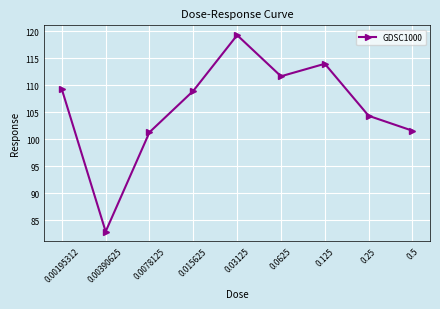

What is the difference between the maximum and minimum values?

36.4